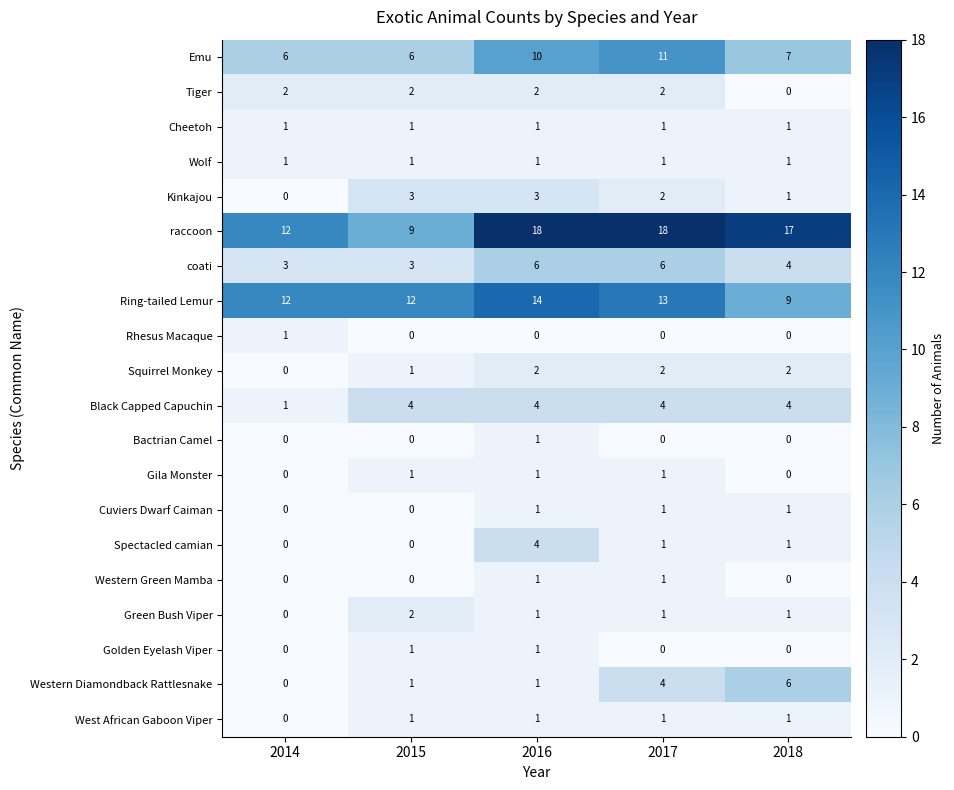

Which series has the largest total across all categories?

raccoon